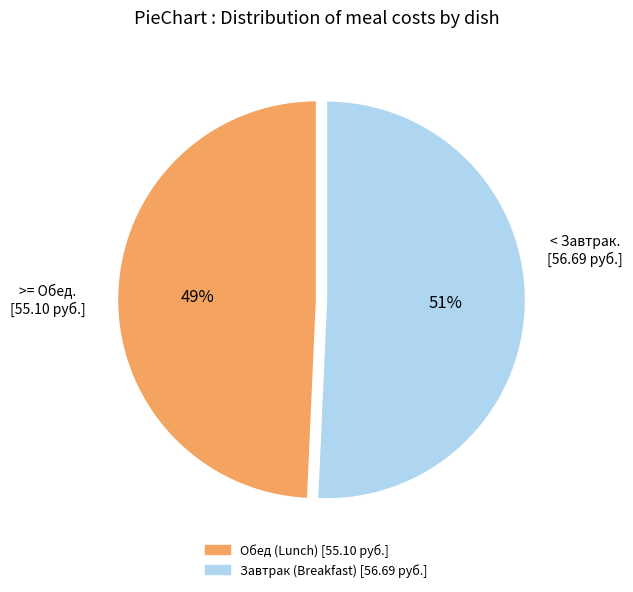

How many segments does this pie chart have?

2